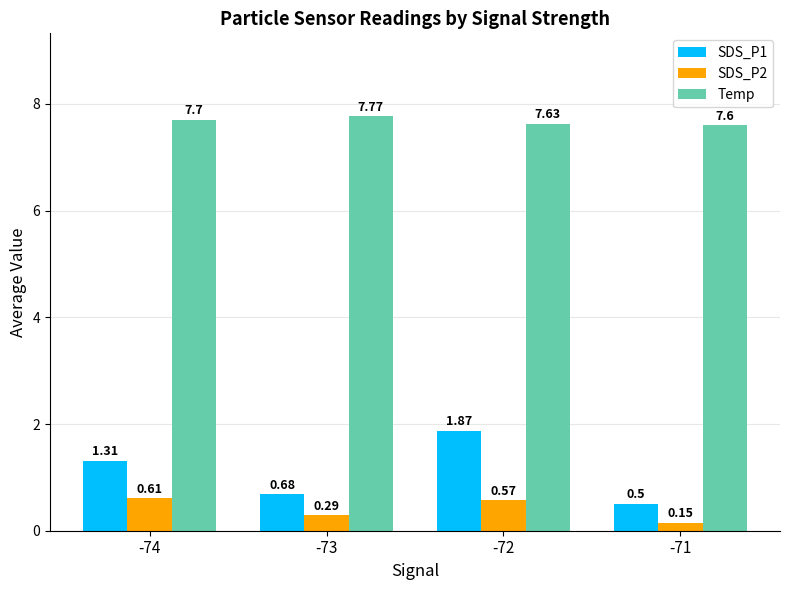

At which label is Temp closest to 7?

-71